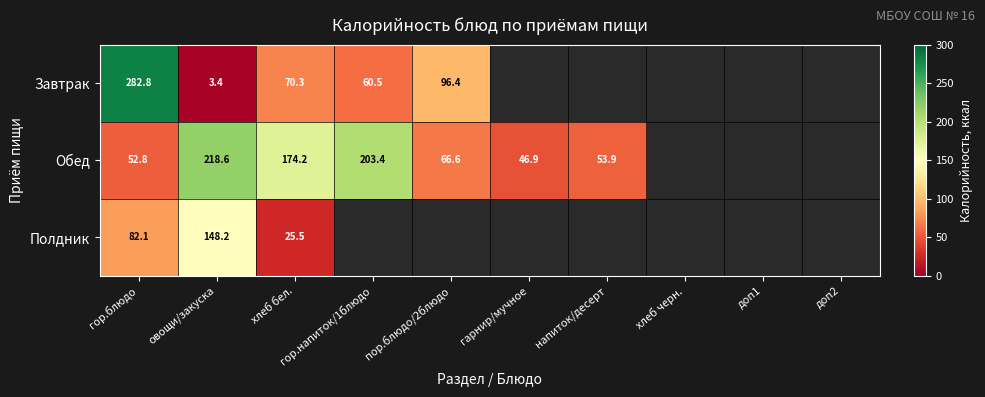

What is the spread (max minus min) of values at овощи/закуска?

215.2